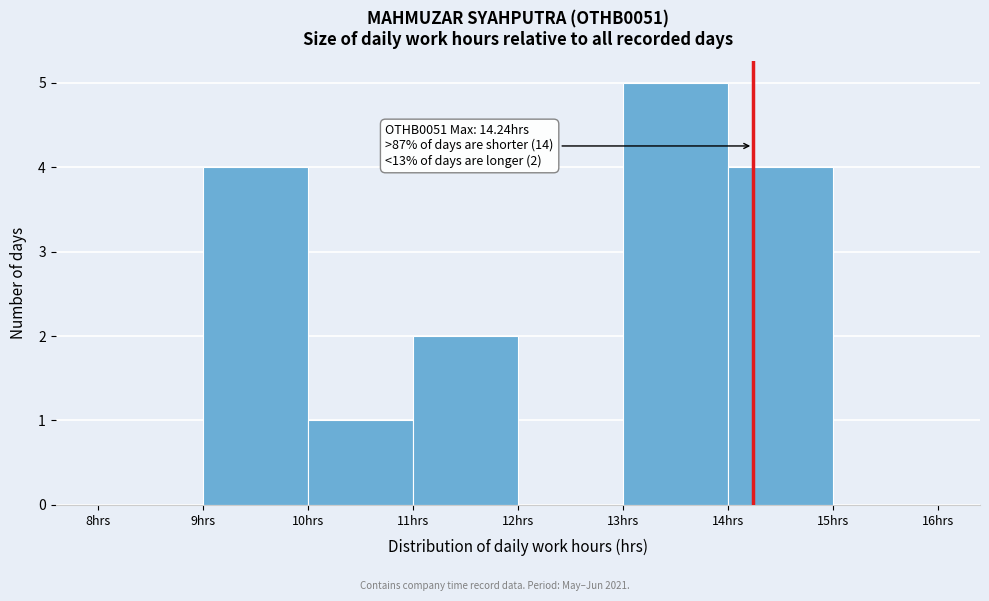

Over which range of the x-axis is the bar tallest?

13 to 14